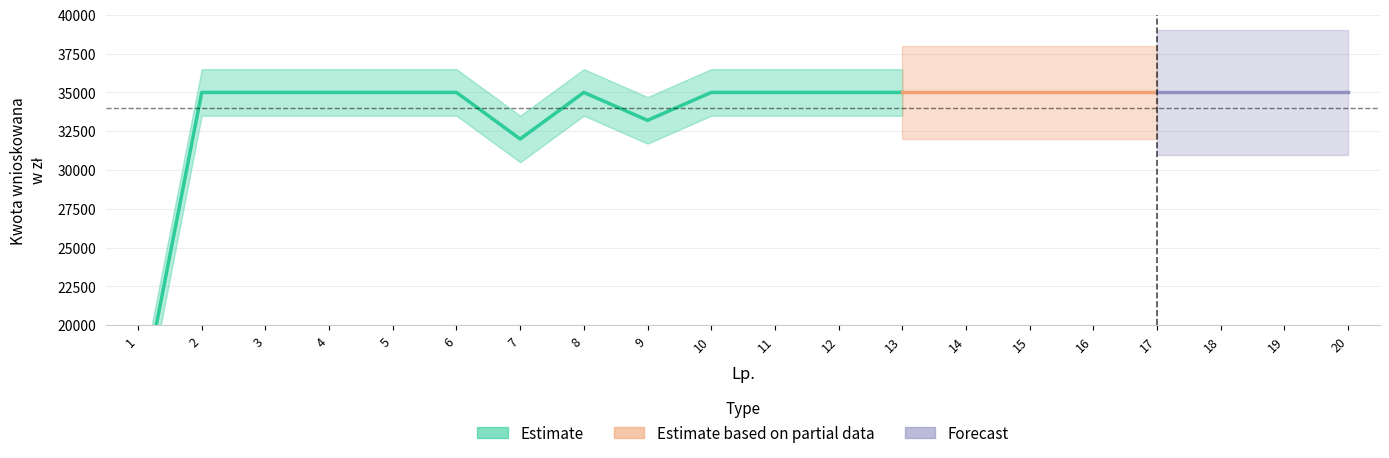

True or false: Forecast has a value of 35000 at 16.

True